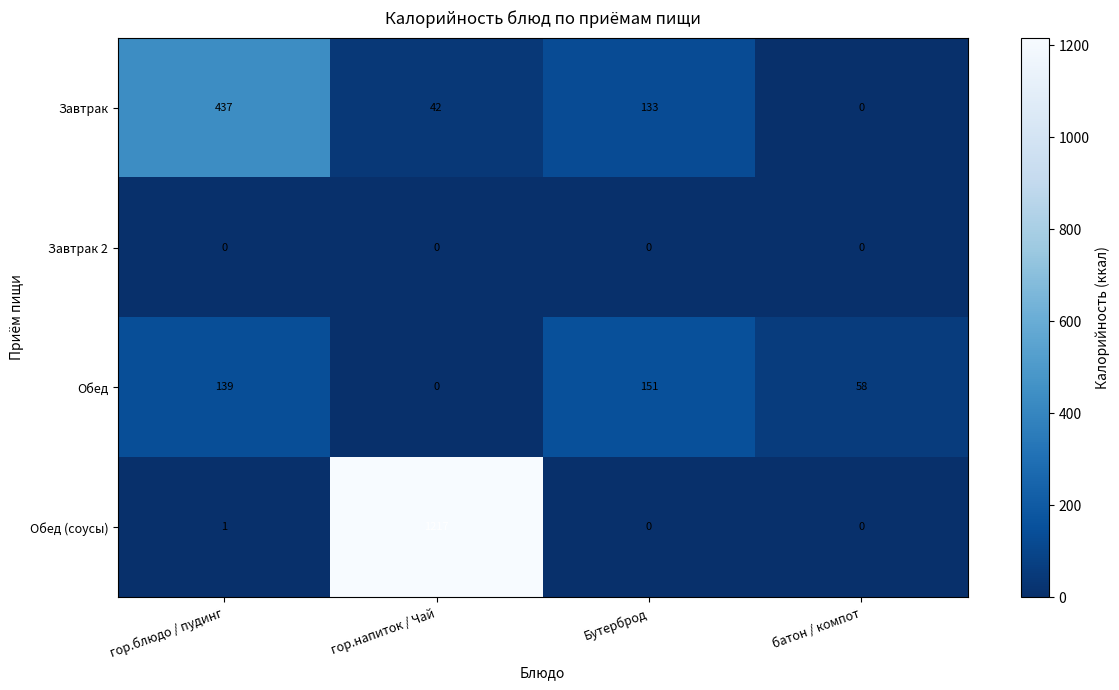

Reading right to left, what are all the values shown in this chart?

Завтрак: батон / компот=0	Бутерброд=133	гор.напиток / Чай=42	гор.блюдо / пудинг=437
Завтрак 2: батон / компот=0	Бутерброд=0	гор.напиток / Чай=0	гор.блюдо / пудинг=0
Обед: батон / компот=58	Бутерброд=151	гор.напиток / Чай=0	гор.блюдо / пудинг=139
Обед (соусы): батон / компот=0	Бутерброд=0	гор.напиток / Чай=1217	гор.блюдо / пудинг=1